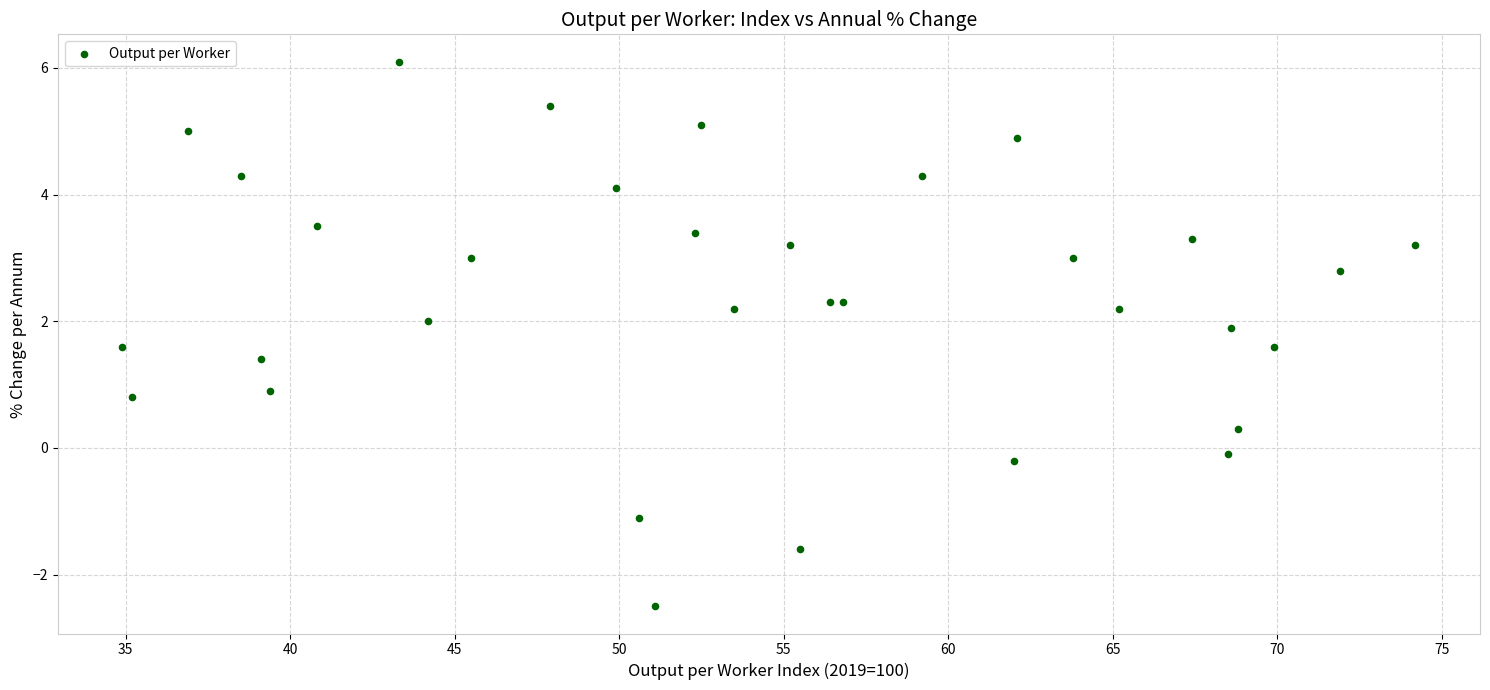

What Y value in the scatter plot is closest to 1?

0.9